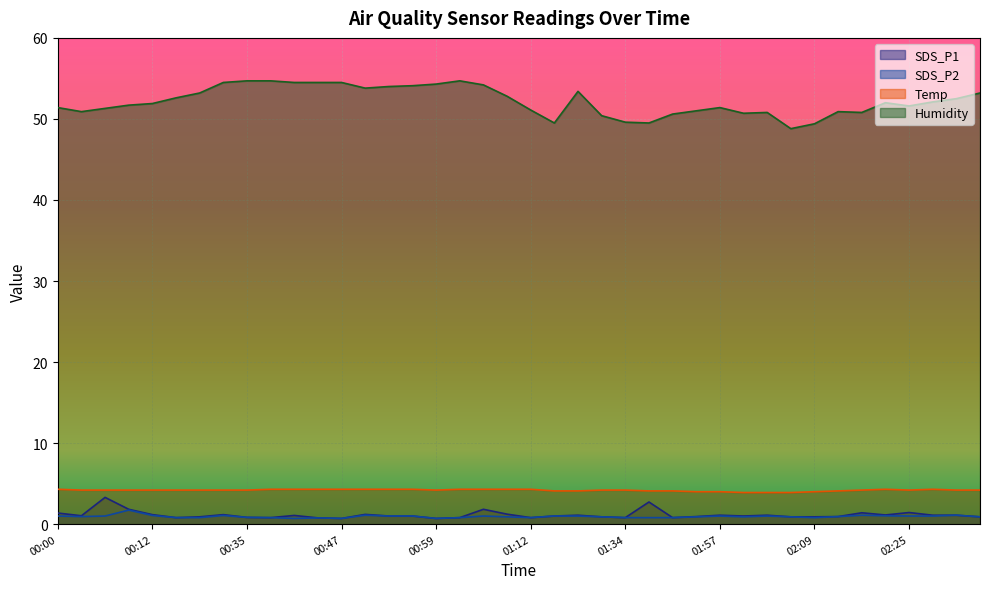

What are all the series names shown in the legend?

SDS_P1, SDS_P2, Temp, Humidity